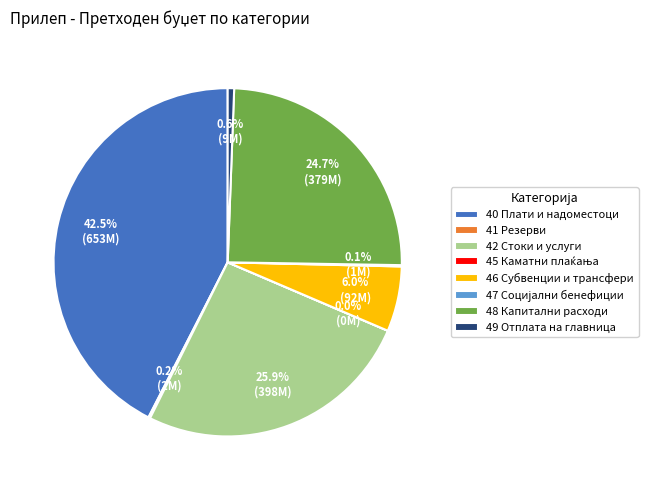

To the nearest percent, what portion does 49 Отплата на главница represent?

1%